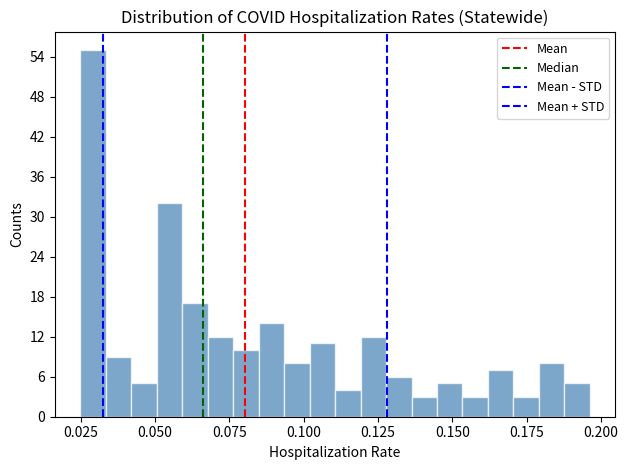

Around what value on the x-axis is the tallest bar? Give the approximate position of its centre, as read against the axis.

0.030